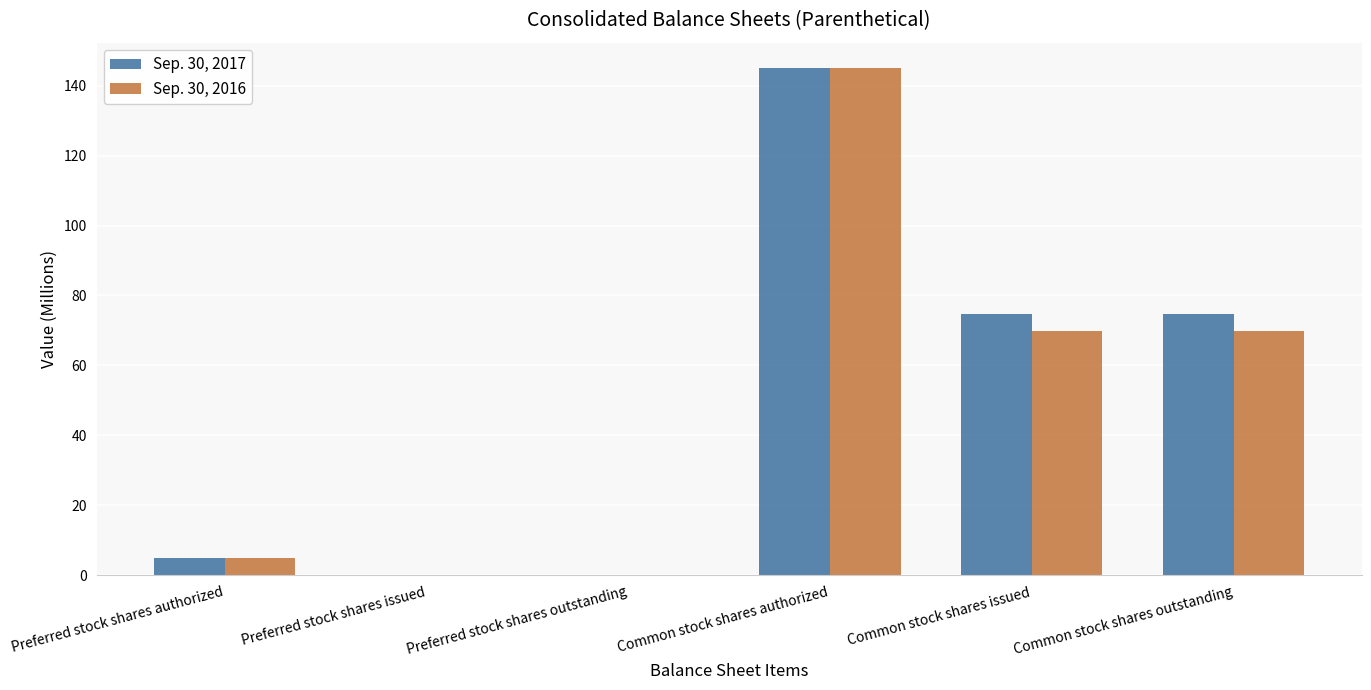

Is the value of Sep. 30, 2017 at Preferred stock shares issued greater than the value of Sep. 30, 2016 at Common stock shares outstanding?

No